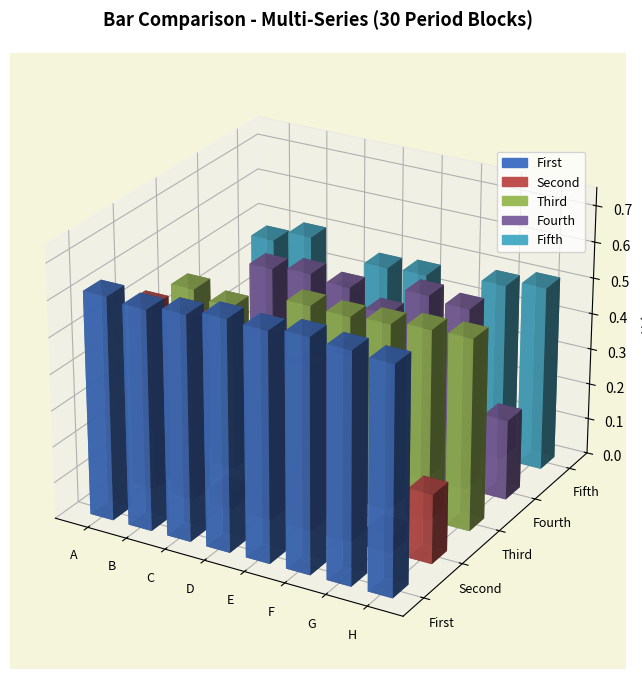

The value of 2 at H is 0.6. True or false?

True